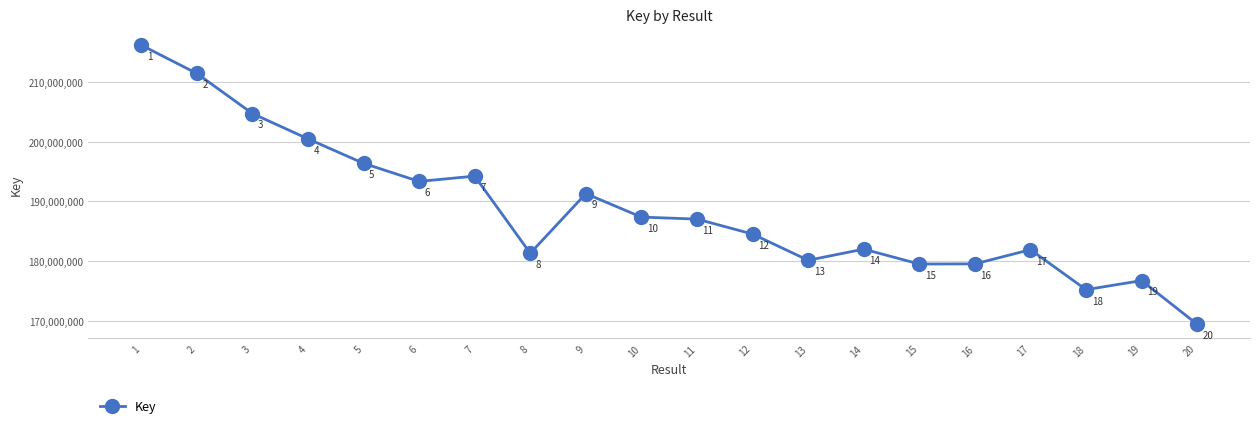

What is the difference between the maximum and minimum values?

46770878